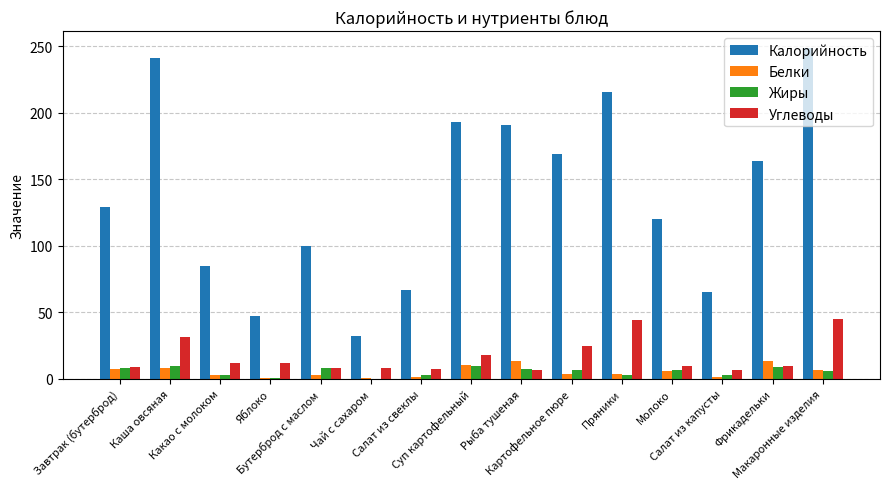

What is the greatest value displayed?

249.0